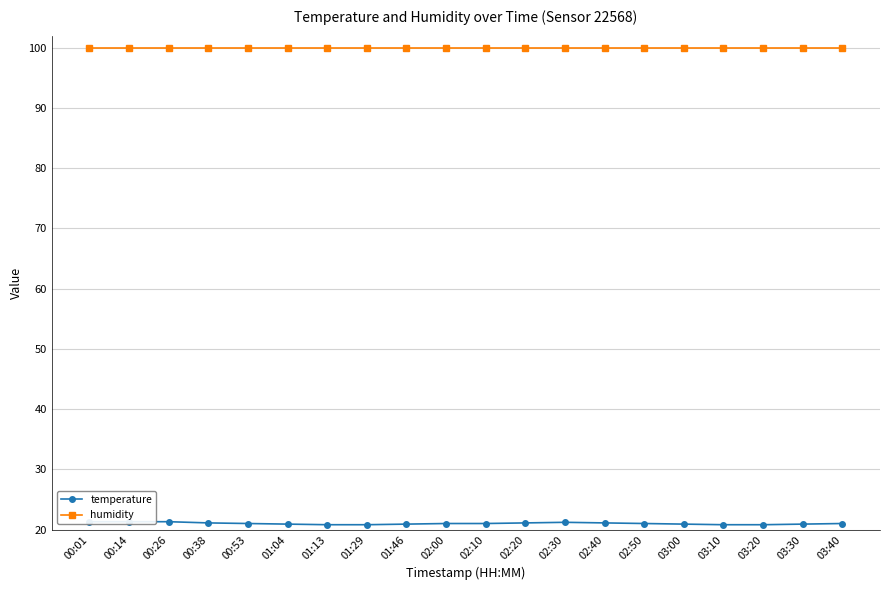

What is the approximate value of temperature at 03:10?

20.8